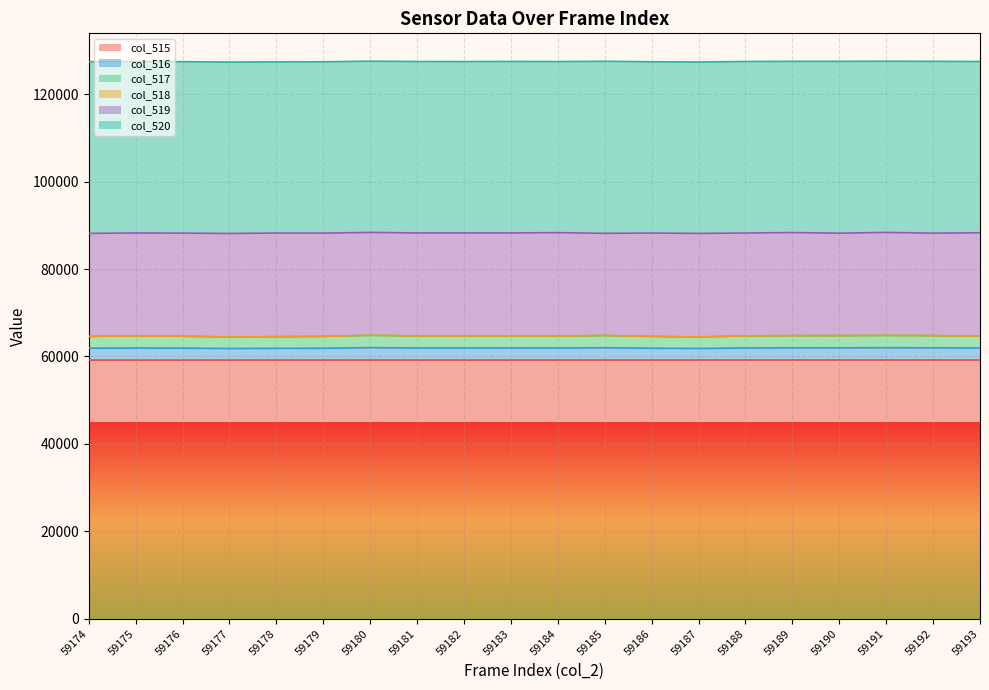

How many lines are shown in the chart?

6